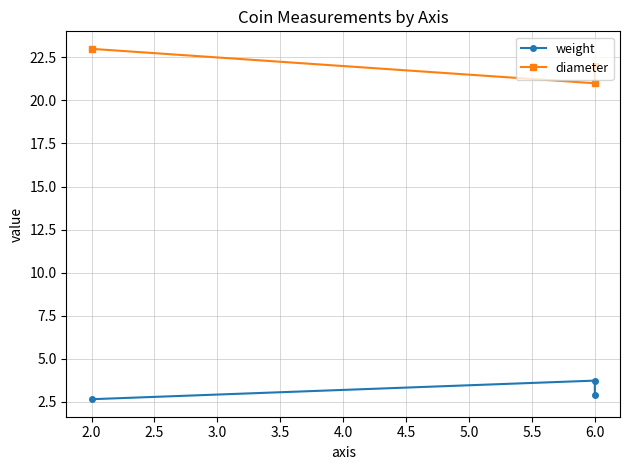

What is the total value across all series at 6.0?

24.7